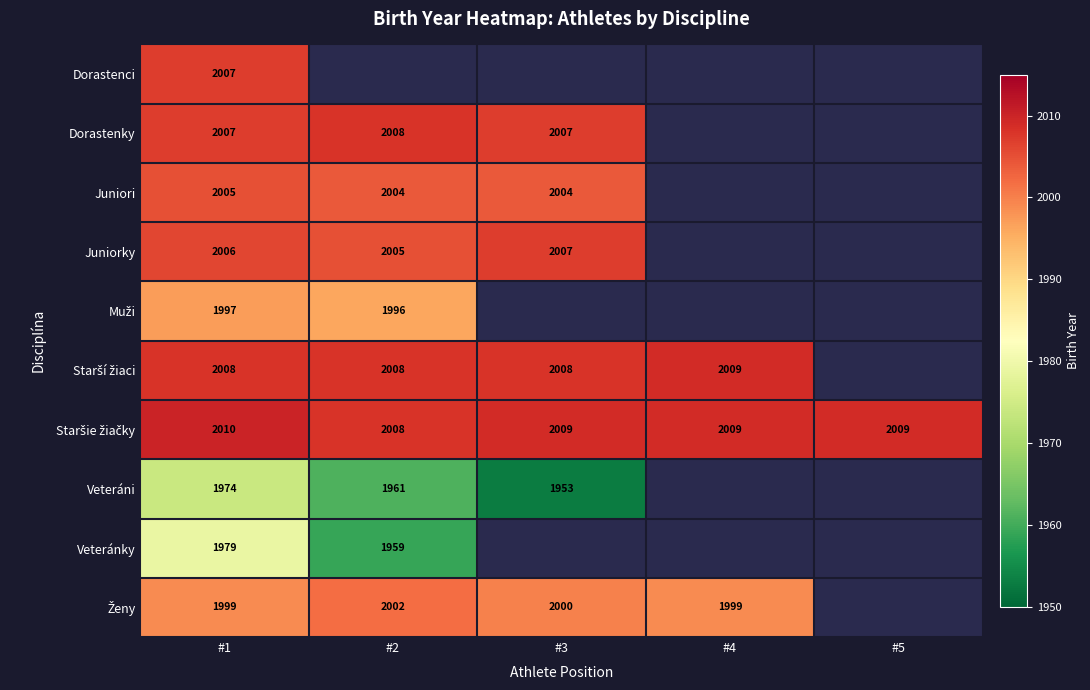

Which series has the largest total across all categories?

Staršie žiačky